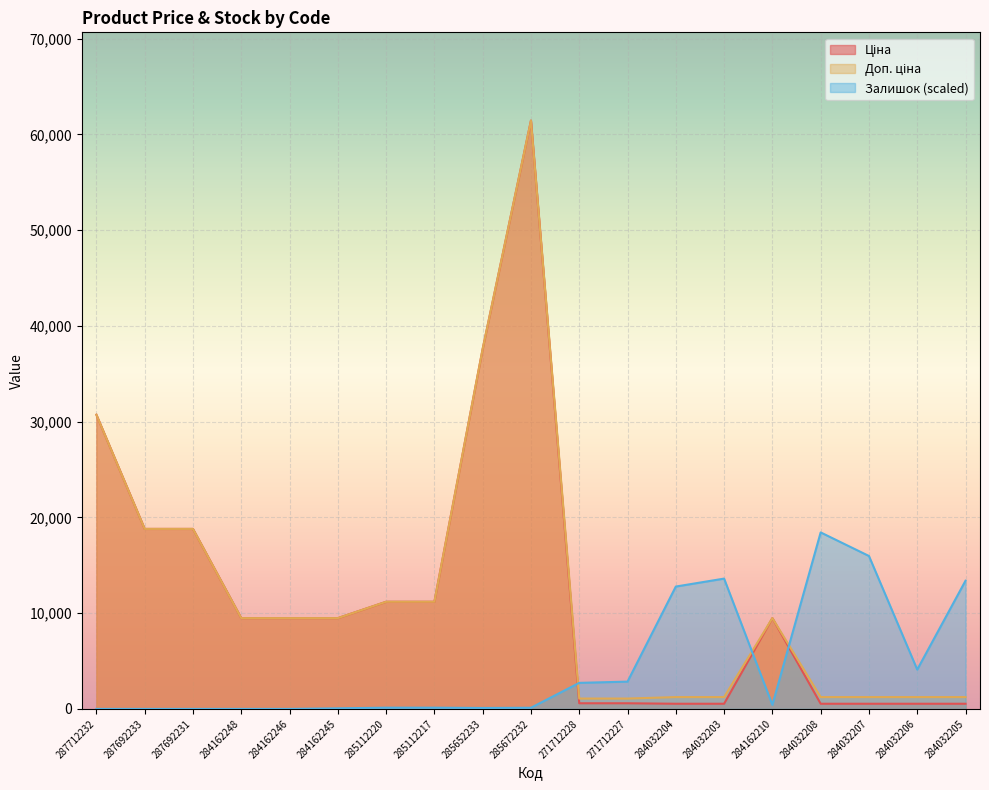

Which category has the lowest value in the Ціна series?

284032204